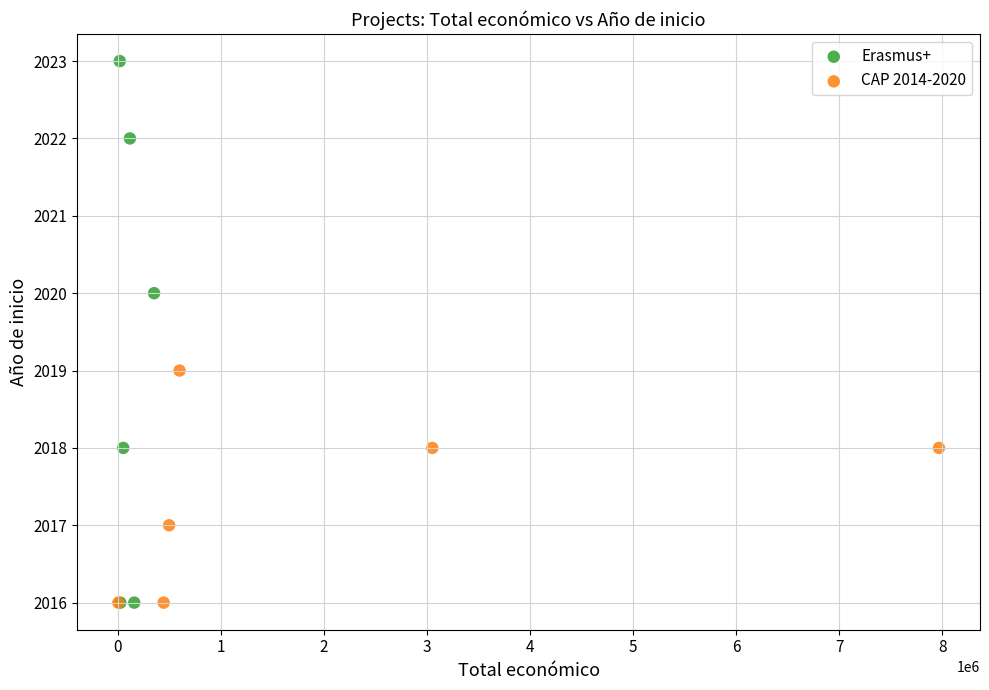

Which series reaches the maximum Y coordinate?

Erasmus+